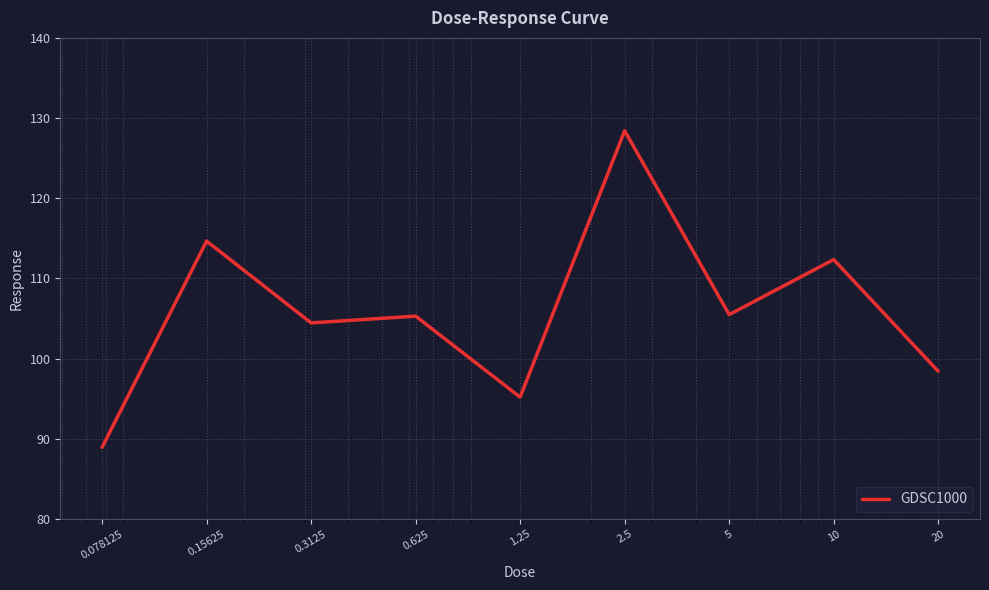

What is the difference between the maximum and minimum values?

39.5